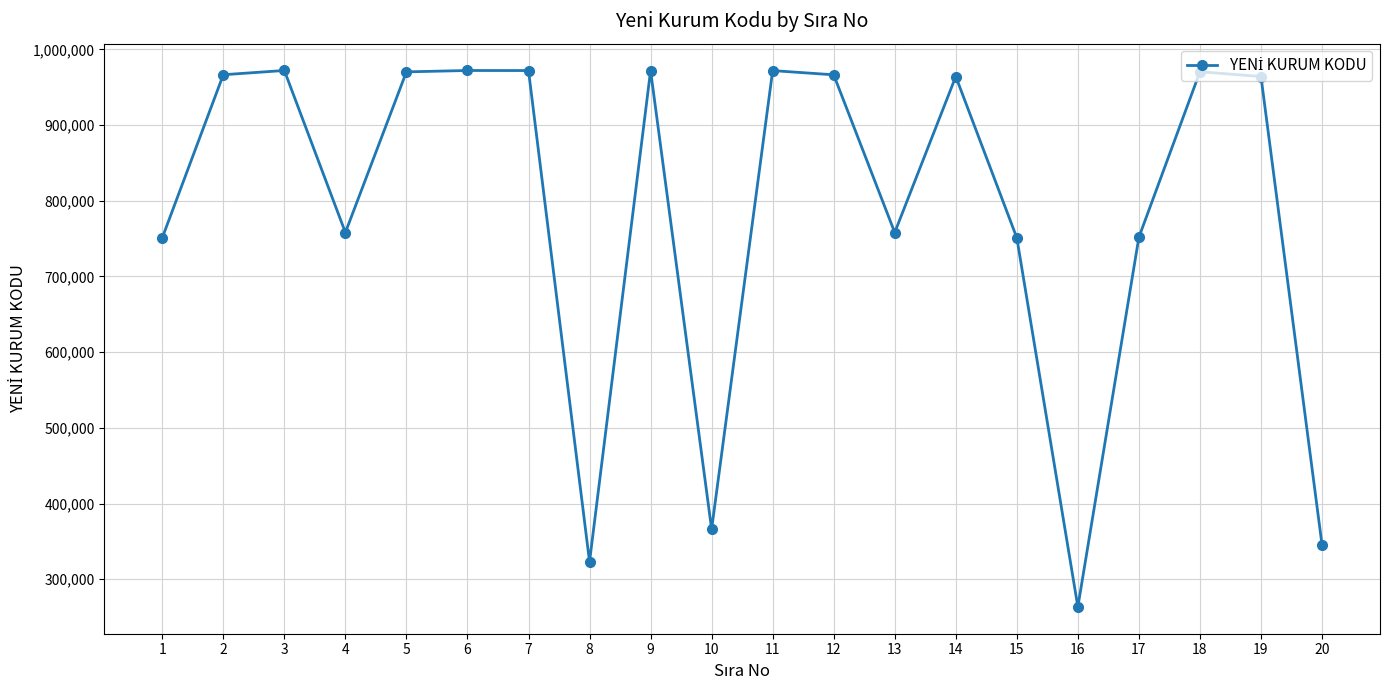

At which category does the chart reach its minimum across all series?

16